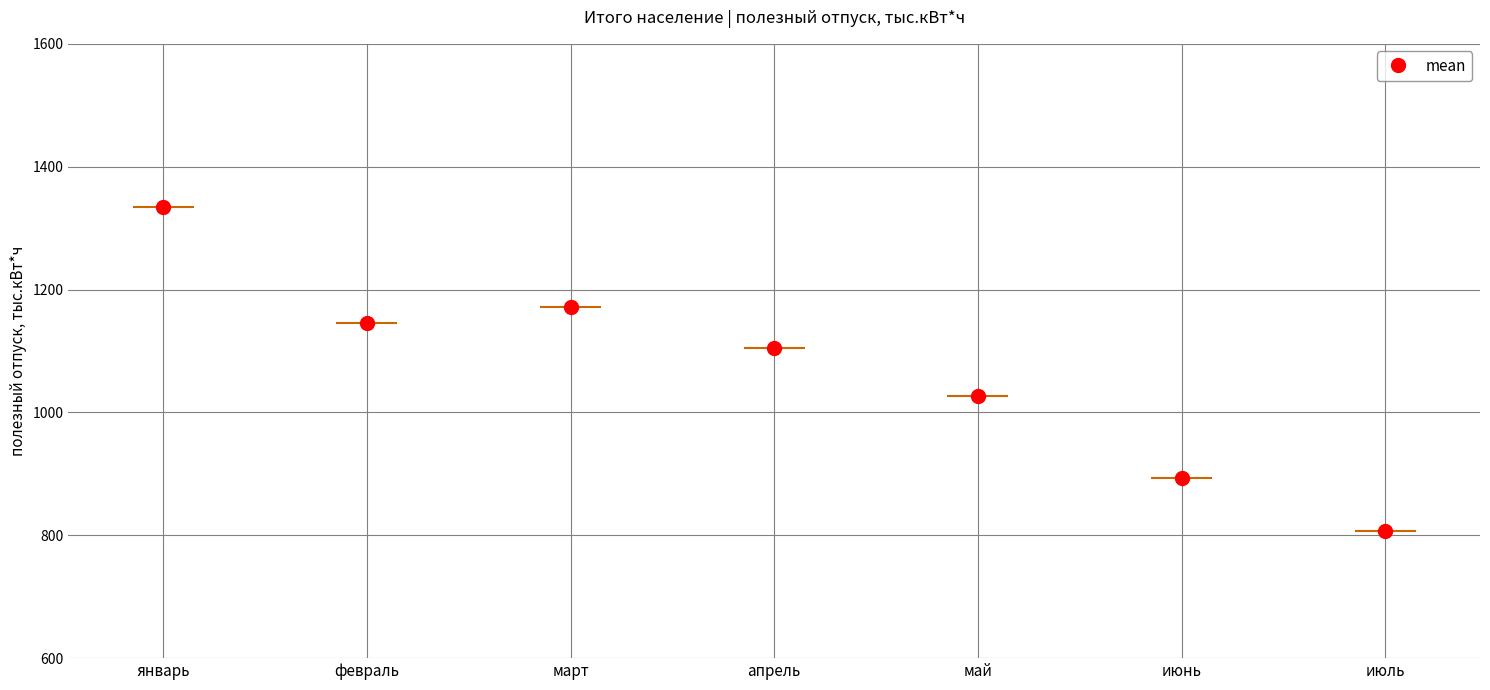

How many lines are shown in the chart?

1